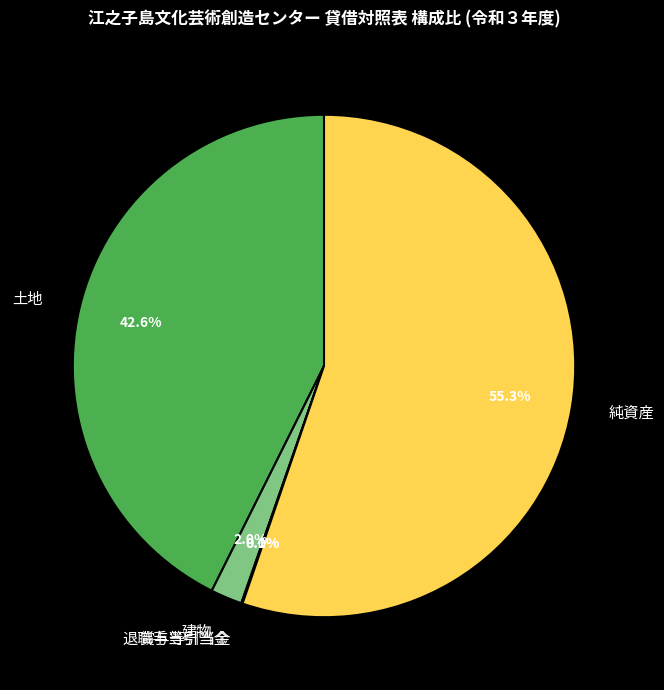

Does any single category account for the majority?

Yes